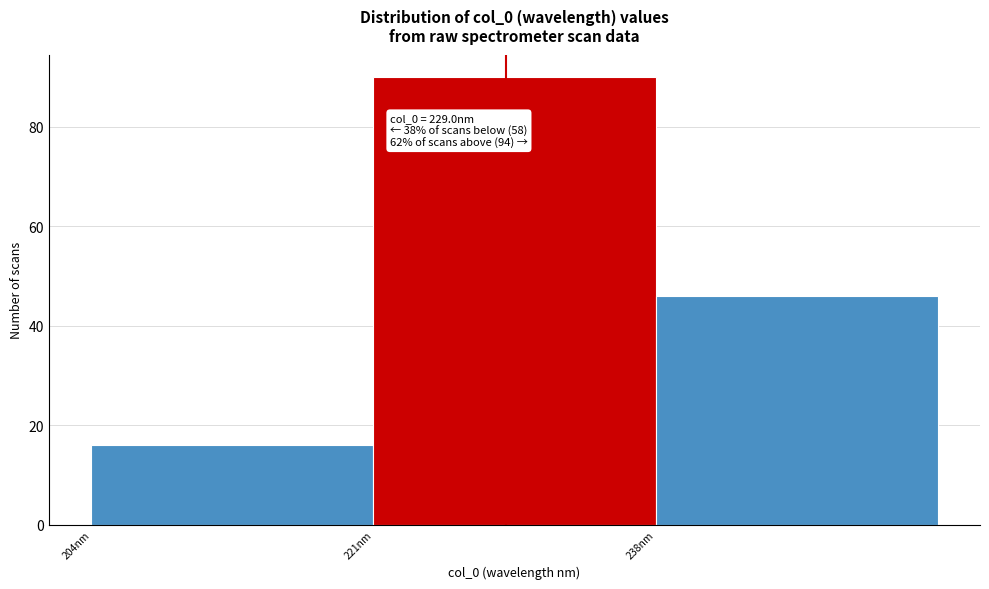

Over which range of the x-axis is the bar tallest?

221 to 238